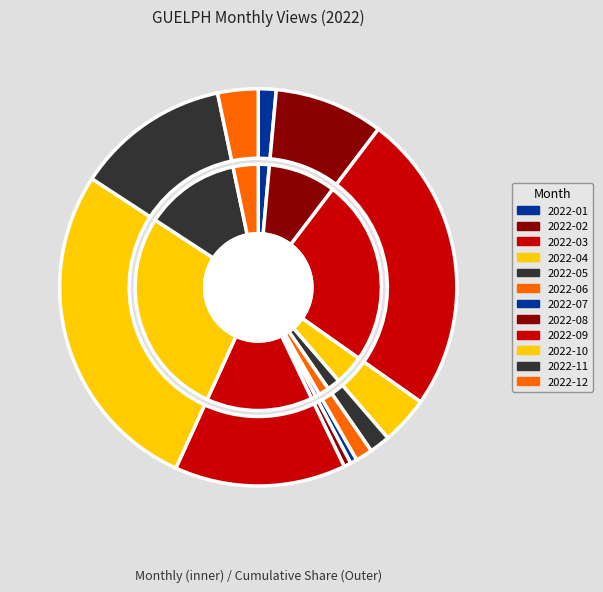

What portion of the pie excludes 2022-12?

96.7%